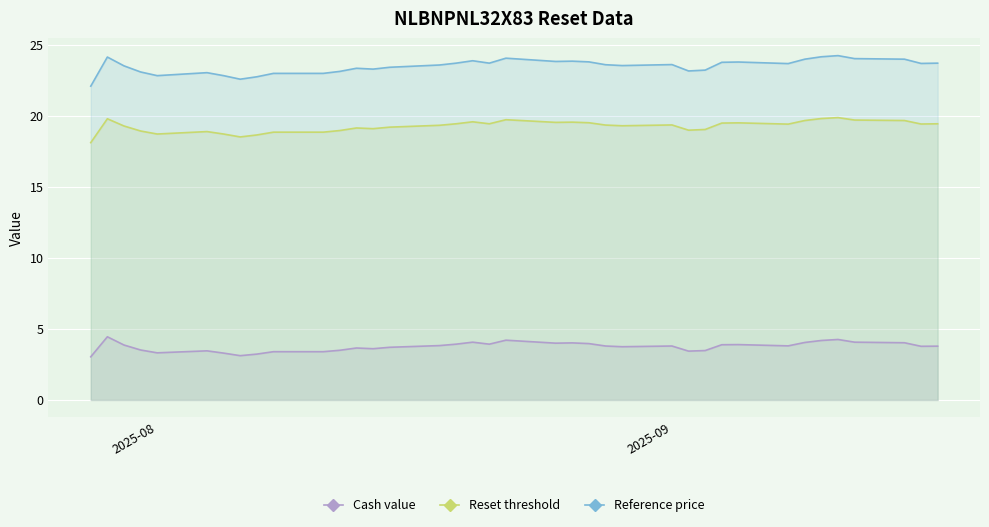

At how many categories does at least one series exceed 5?

38